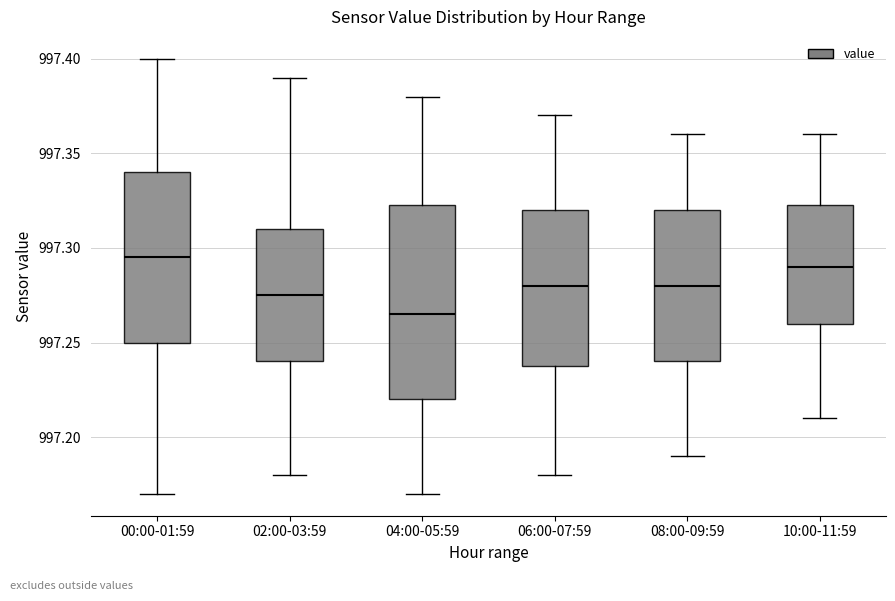

Reading left to right, read every box against the y-axis: the position of its median line, the range the box covers, and the ends of its whiskers. The values are not printed on the chart, so give them approximately, as read against the axis.

00:00-01:59: median 997.295, box 997.250 to 997.340, whiskers 997.170 to 997.400
02:00-03:59: median 997.275, box 997.240 to 997.310, whiskers 997.180 to 997.390
04:00-05:59: median 997.265, box 997.220 to 997.325, whiskers 997.170 to 997.380
06:00-07:59: median 997.280, box 997.240 to 997.320, whiskers 997.180 to 997.370
08:00-09:59: median 997.280, box 997.240 to 997.320, whiskers 997.190 to 997.360
10:00-11:59: median 997.290, box 997.260 to 997.325, whiskers 997.210 to 997.360